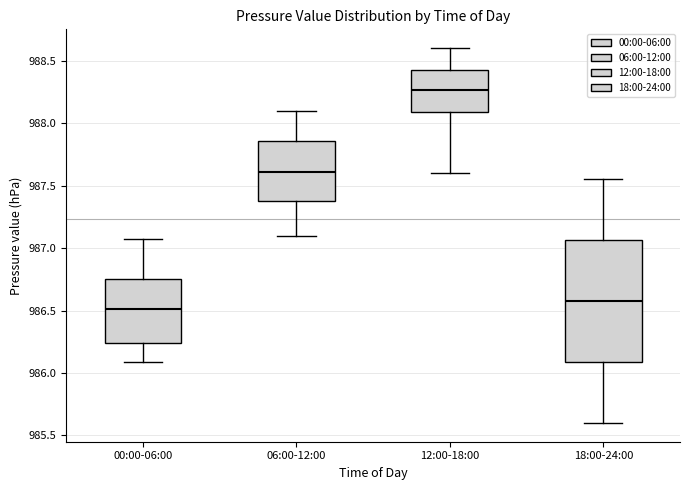

Comparing the boxes themselves (not the whiskers), which one is the tallest?

18:00-24:00